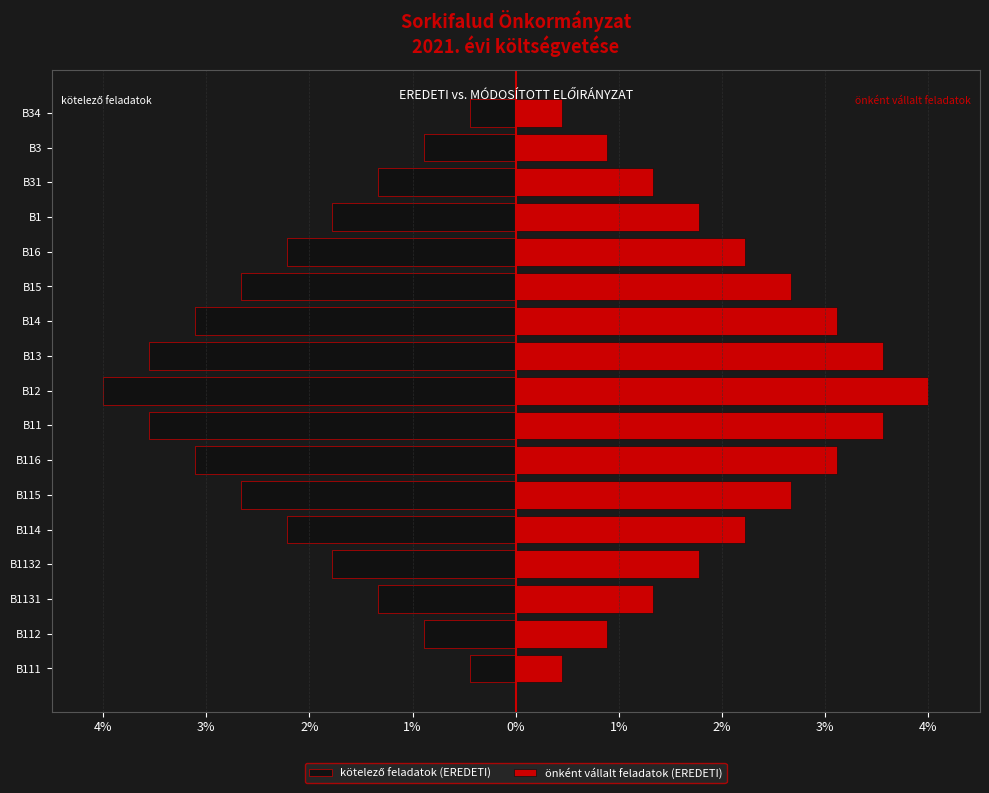

The önként vállalt feladatok (EREDETI) series shows 1.1 at B116. True or false?

False